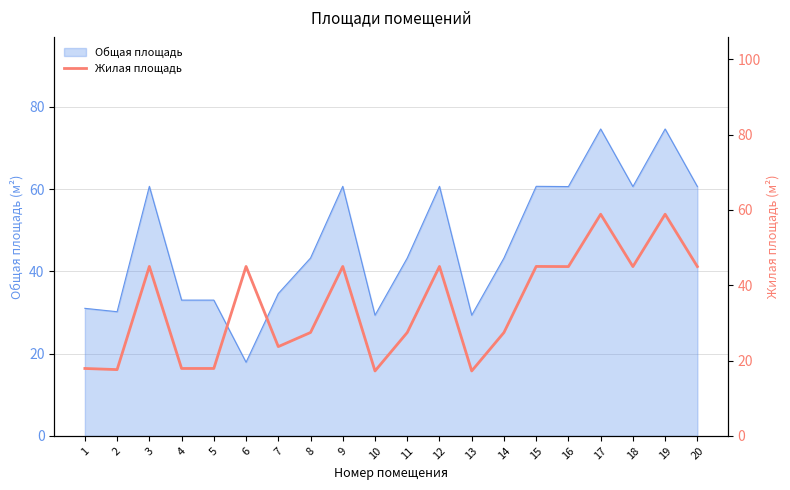

Reading right to left, extract all data points from this chart.

45.0	58.9	45.0	58.9	45.0	45.0	27.4	17.2	45.0	27.4	17.2	45.0	27.4	23.7	45.0	17.9	17.9	45.0	17.6	17.9